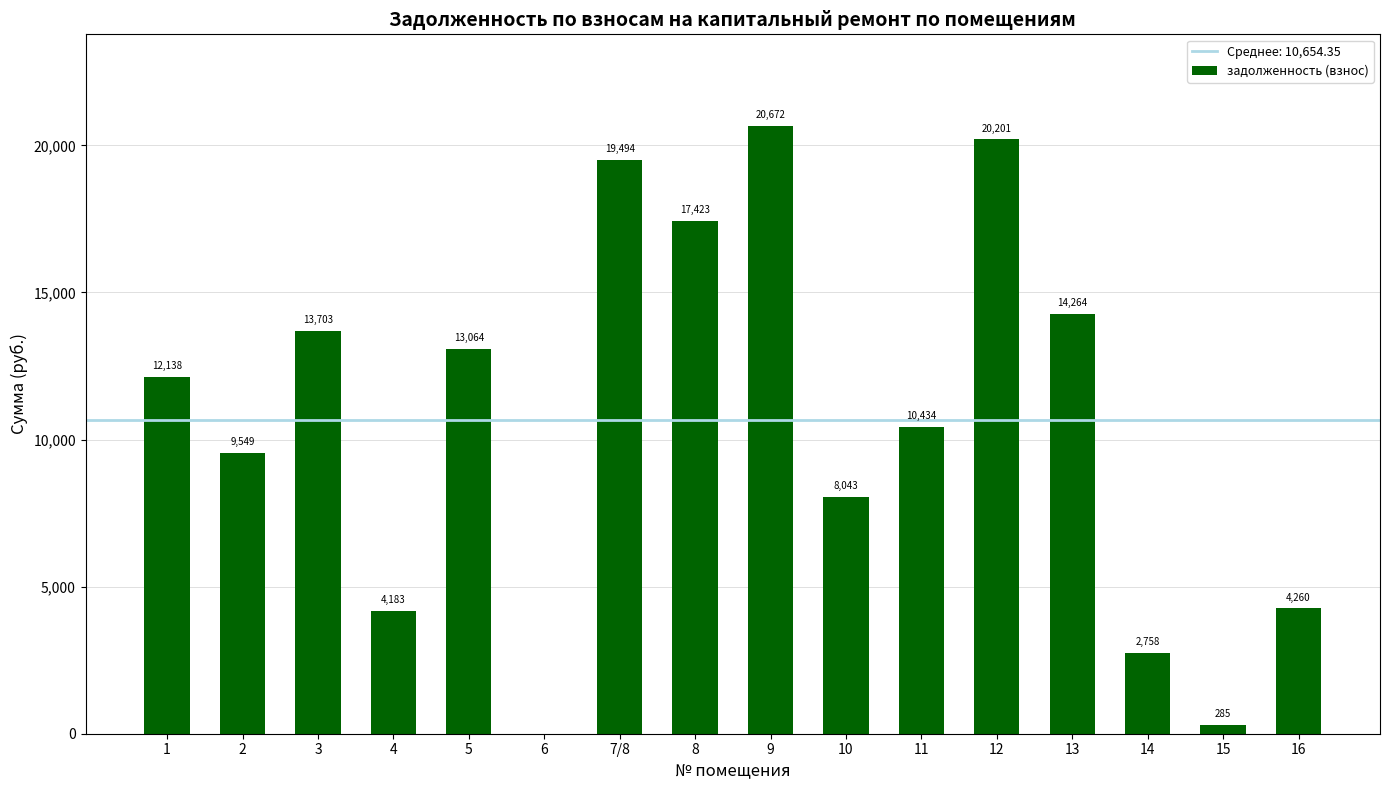

At which label does the data first exceed 12137?

1